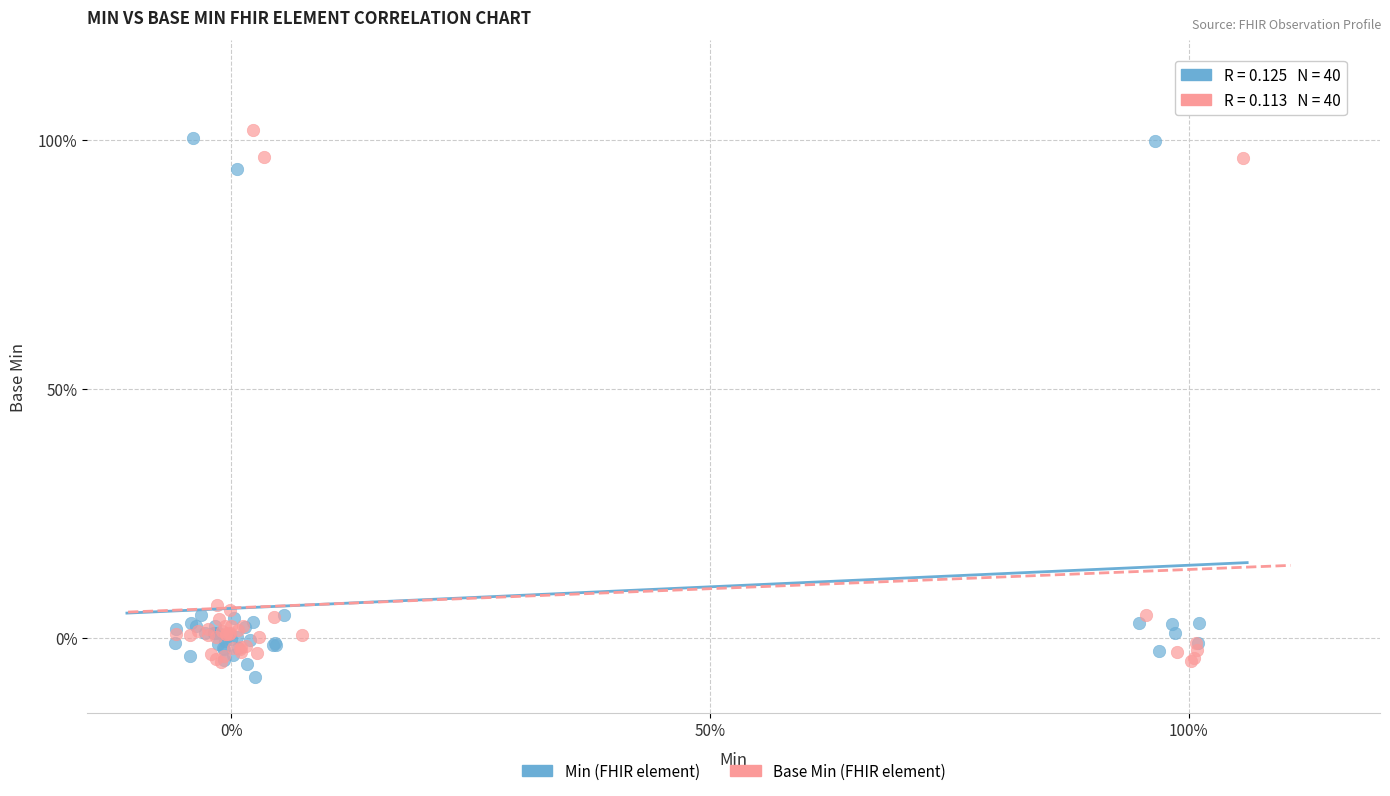

What are all the series names shown in the legend?

Min (FHIR element), Base Min (FHIR element)